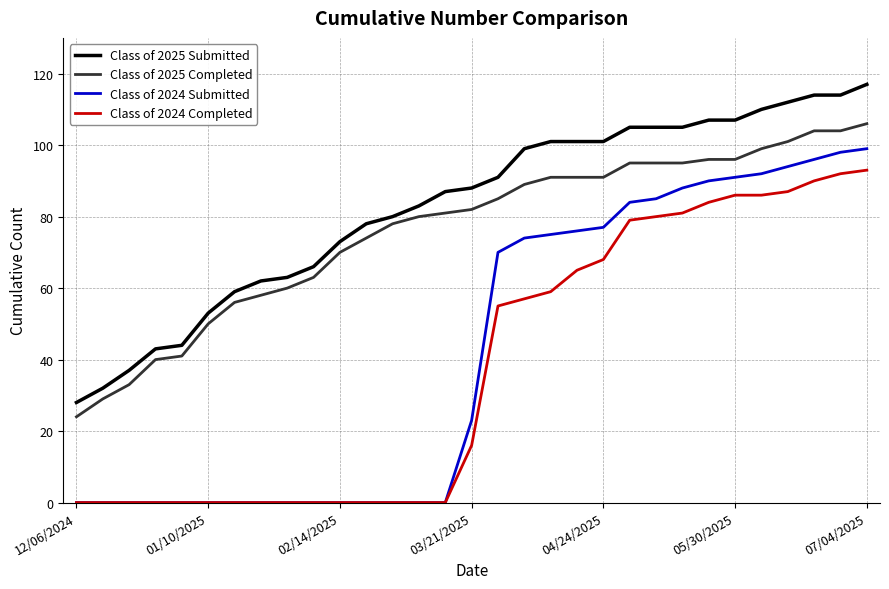

True or false: Class of 2024 Submitted and Class of 2025 Submitted intersect in this chart.

False